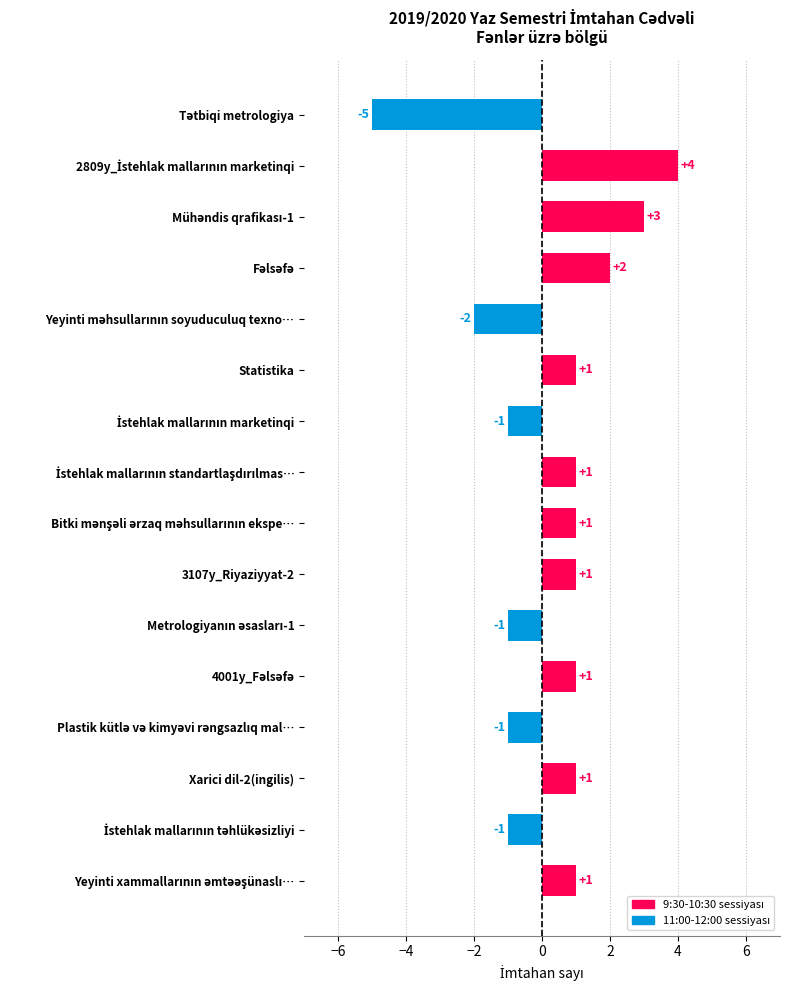

What is the difference between the second highest and second lowest values?

5